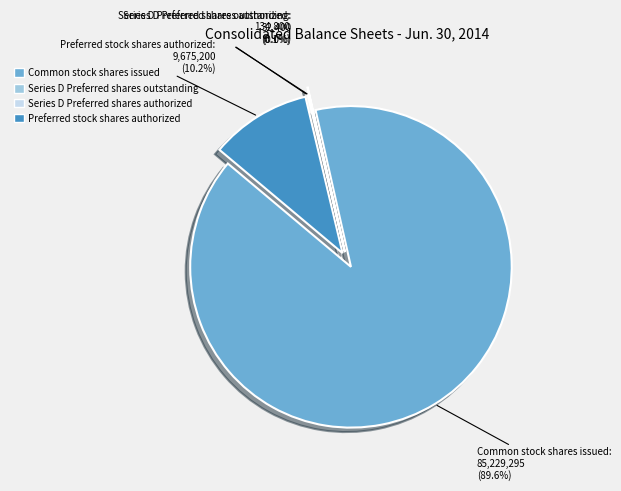

The Preferred stock shares authorized slice represents 1% of the pie. True or false?

False